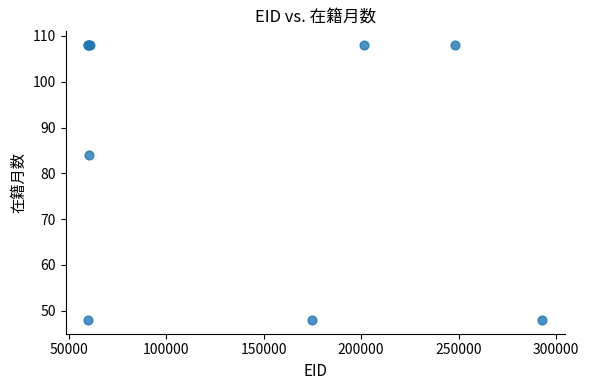

What Y value in the scatter plot is closest to 78?

84